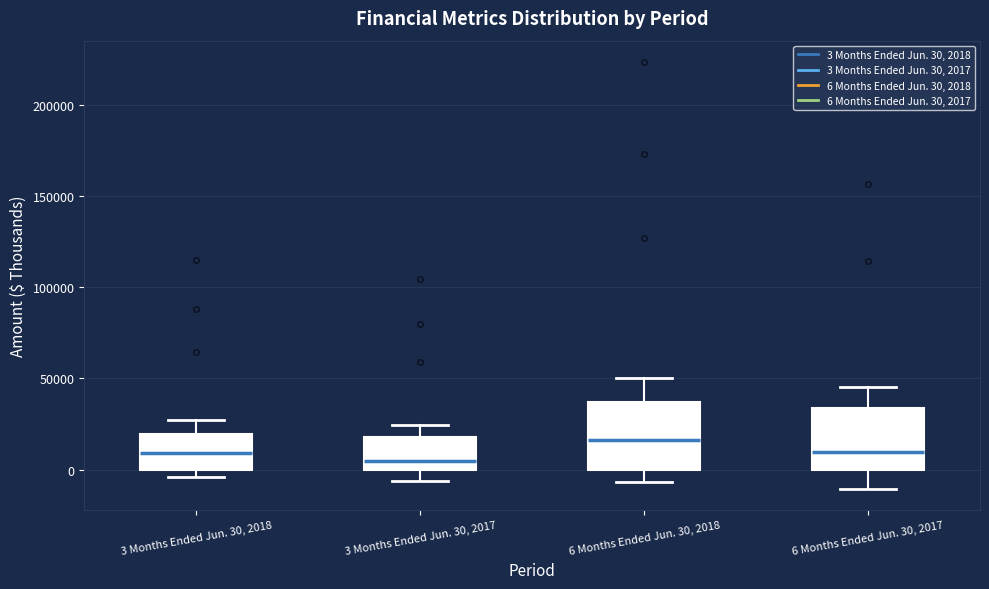

Which box has the highest median line?

6 Months Ended Jun. 30, 2018